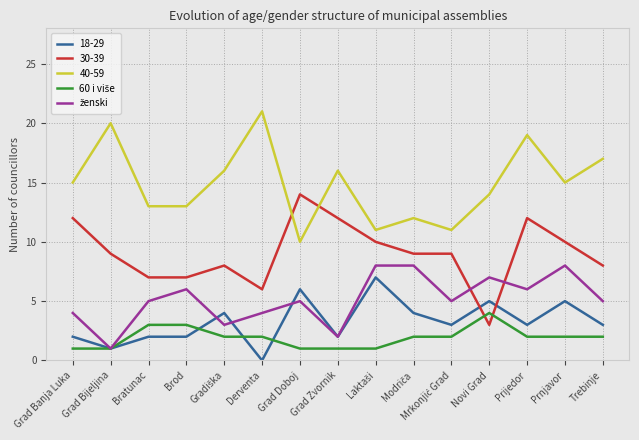

What value does the 30-39 series have at Derventa?

6